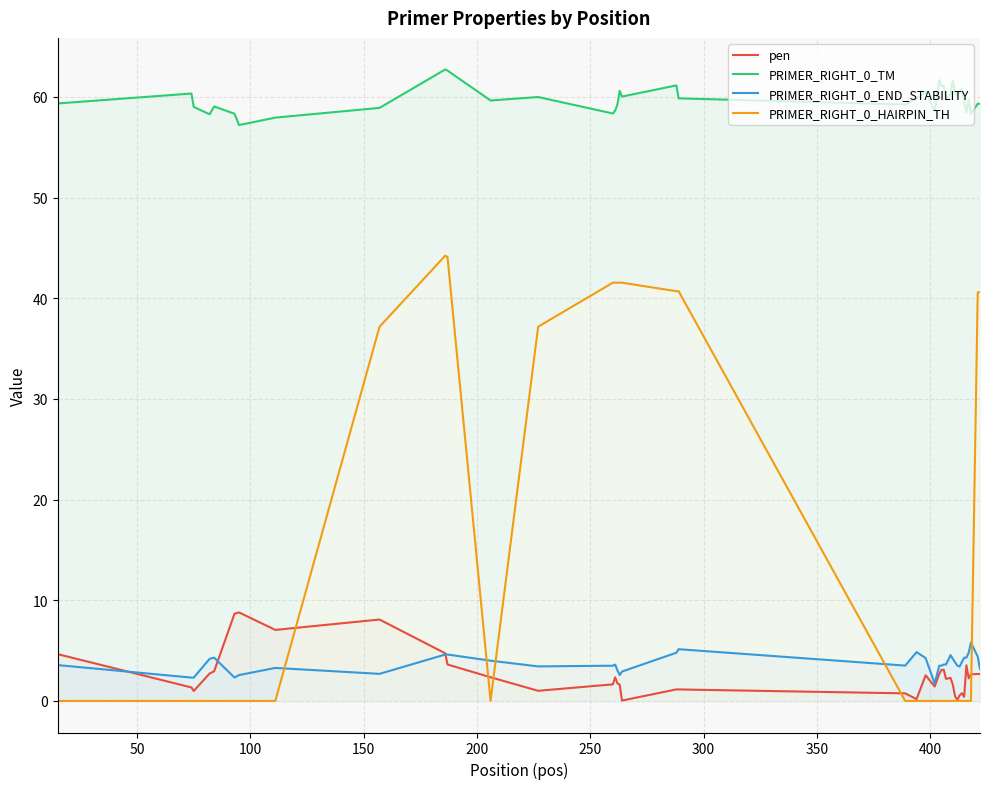

What is the maximum value shown in the chart?

62.7